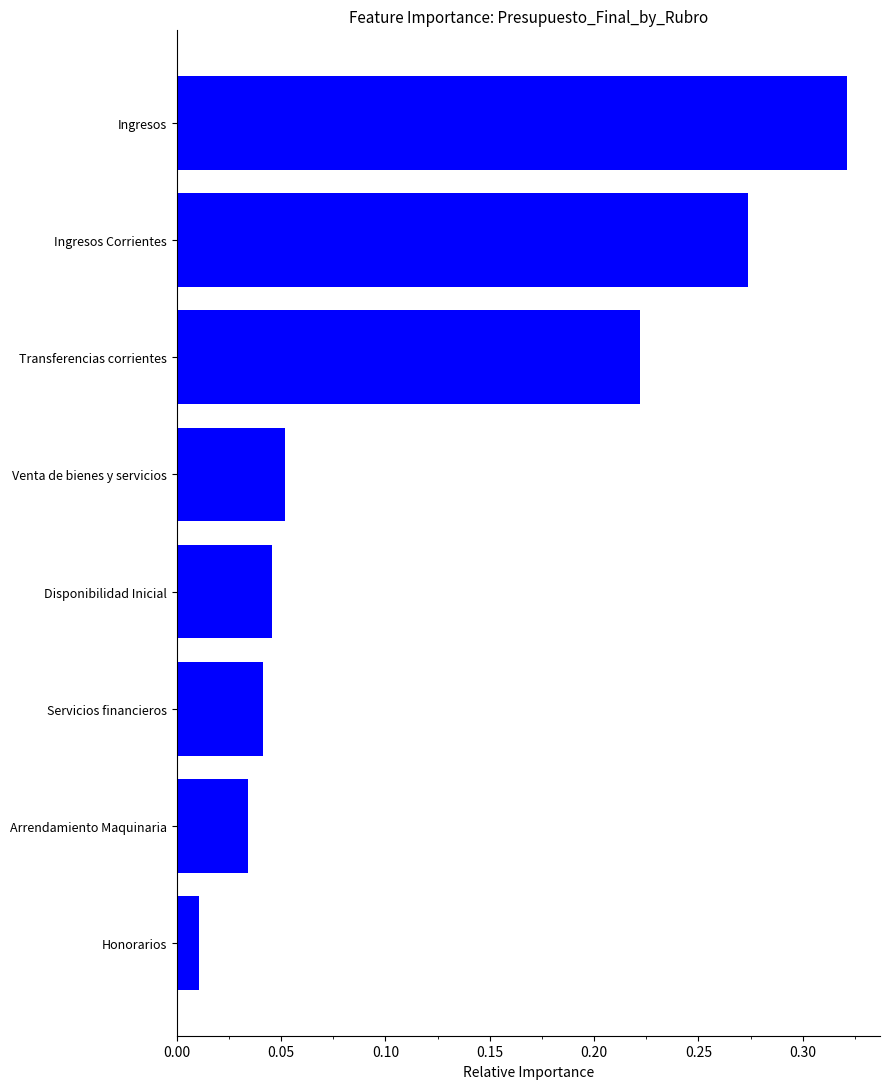

At which category does the chart reach its minimum across all series?

Honorarios